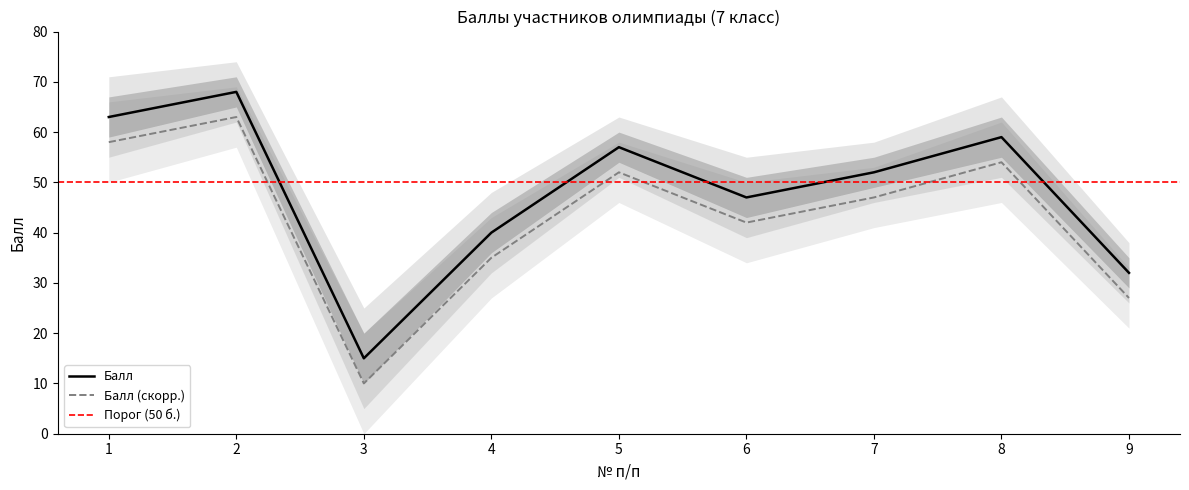

Where is the first local minimum?

3